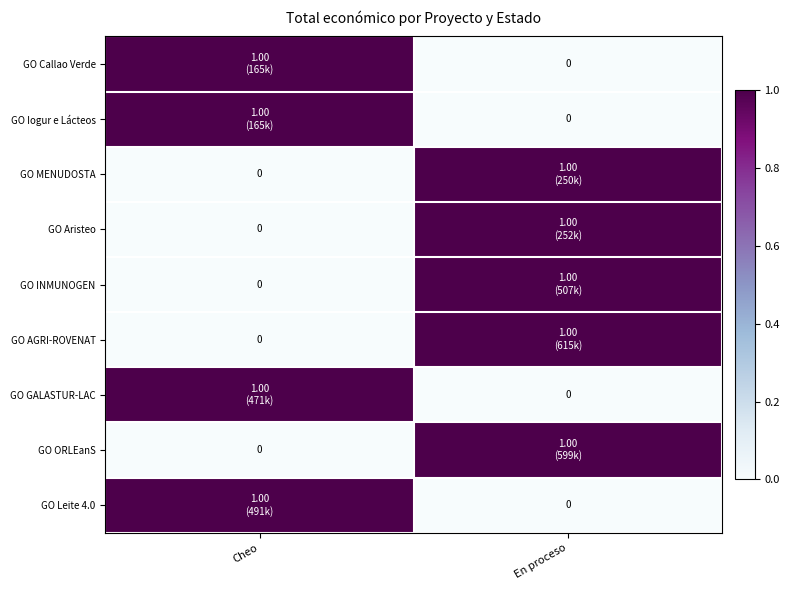

True or false: GO GALASTUR-LAC has a value of 0 at En proceso.

True